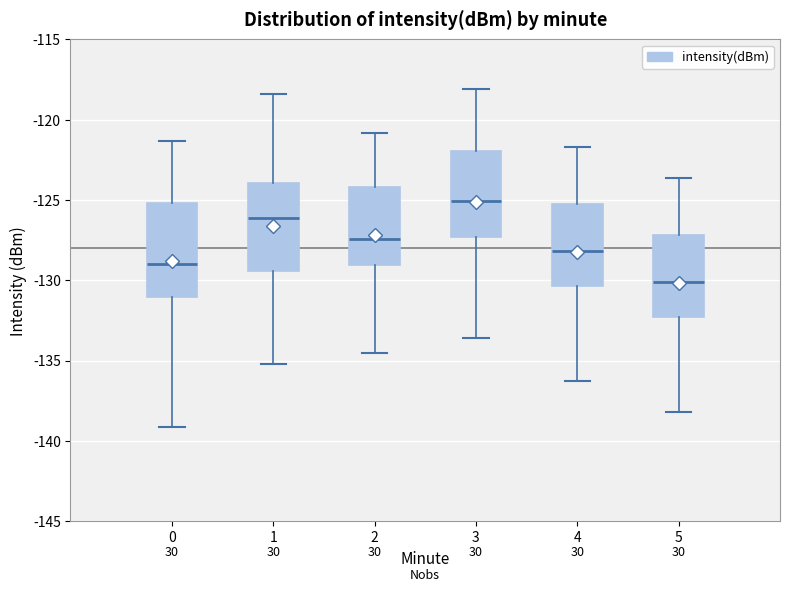

Where is the upper edge of the box at x = 1 on the y-axis? The values are not printed on the chart, so give them approximately, as read against the axis.

-124.0